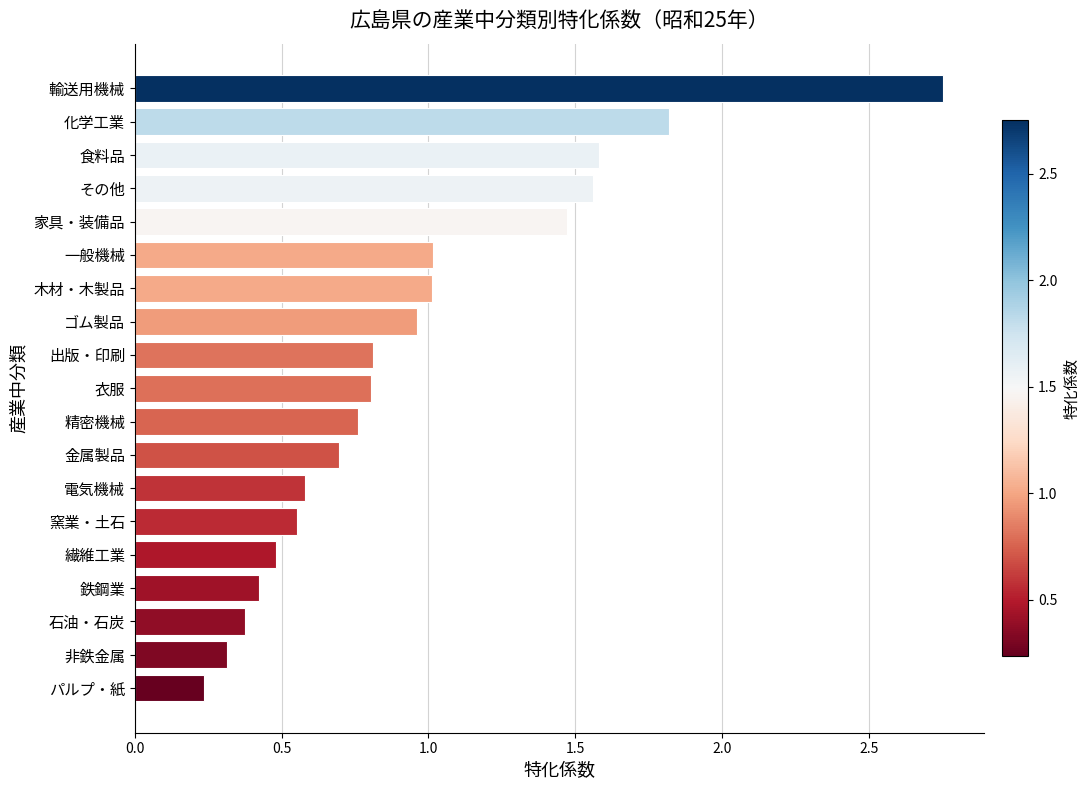

At which category does the chart reach its minimum across all series?

パルプ・紙